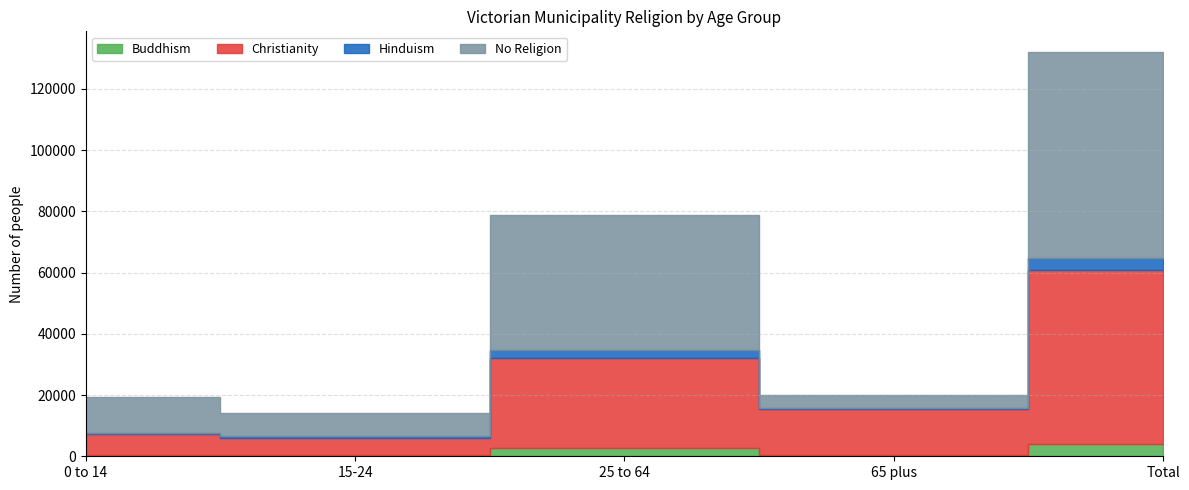

How many values in the Buddhism series exceed 522?

2